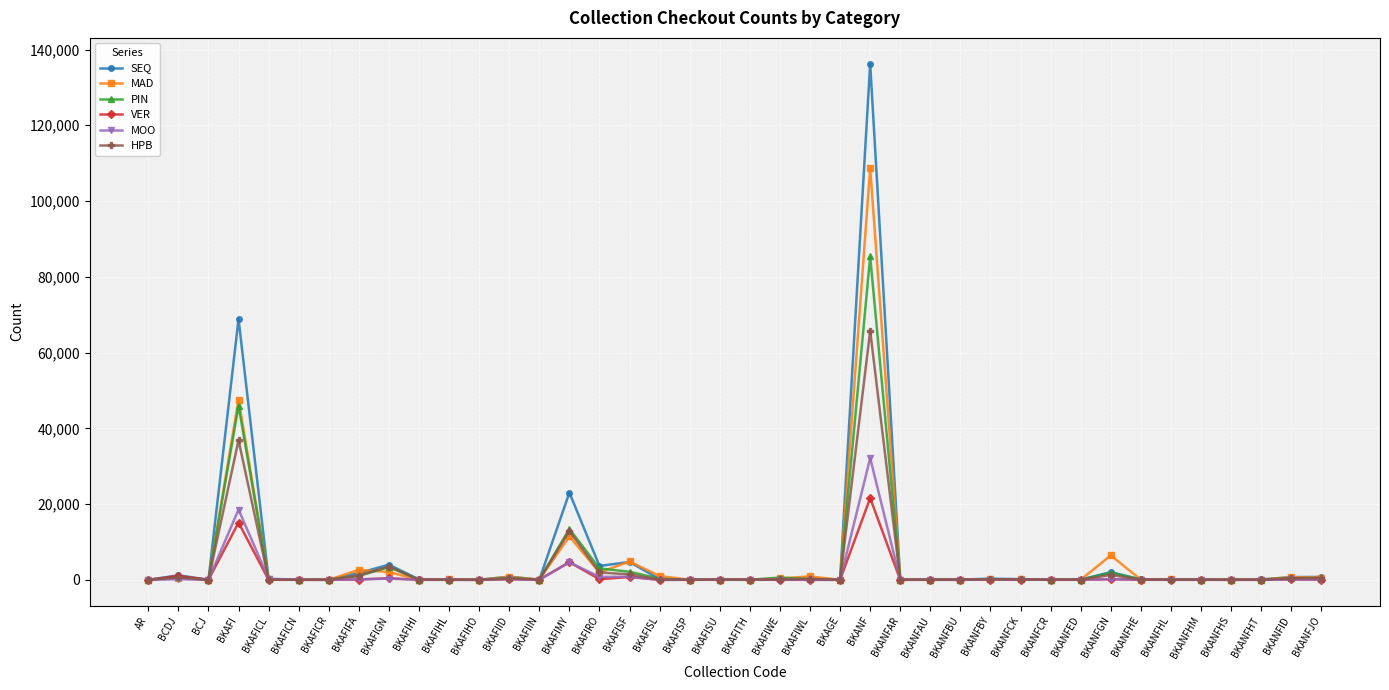

The MAD series shows 17839 at BKAFIMY. True or false?

False